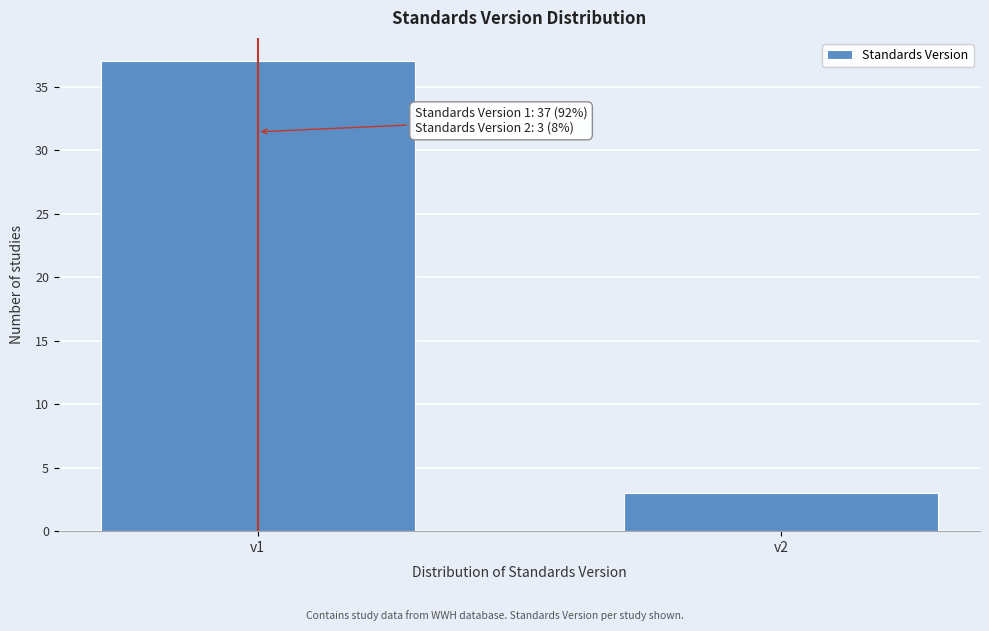

Reading left to right, what are all the values shown in this chart?

37	3